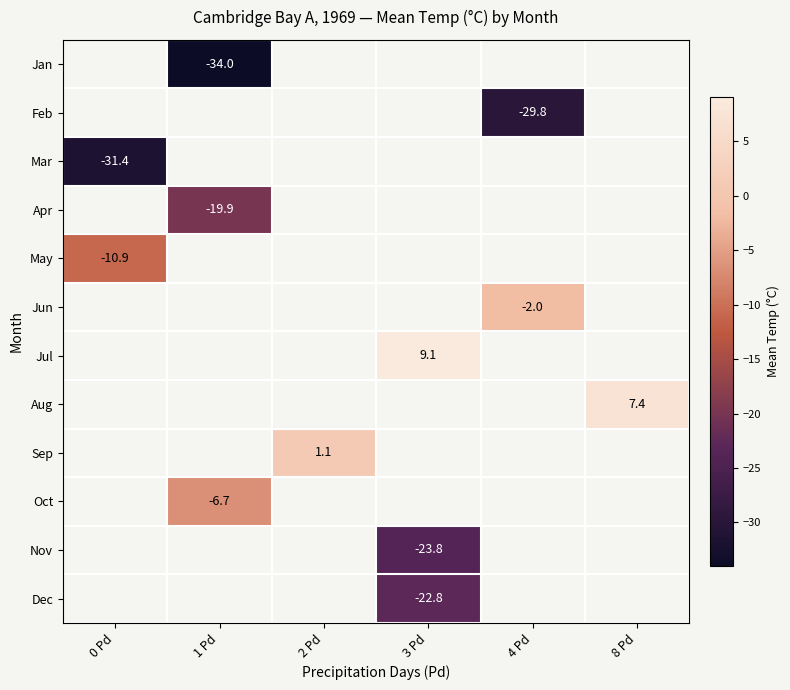

True or false: Aug has a value of 12.4 at 8 Pd.

False